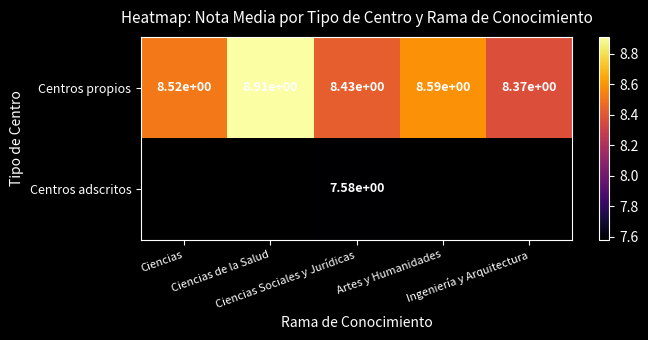

The Centros propios series shows 8.6 at Artes y Humanidades. True or false?

True